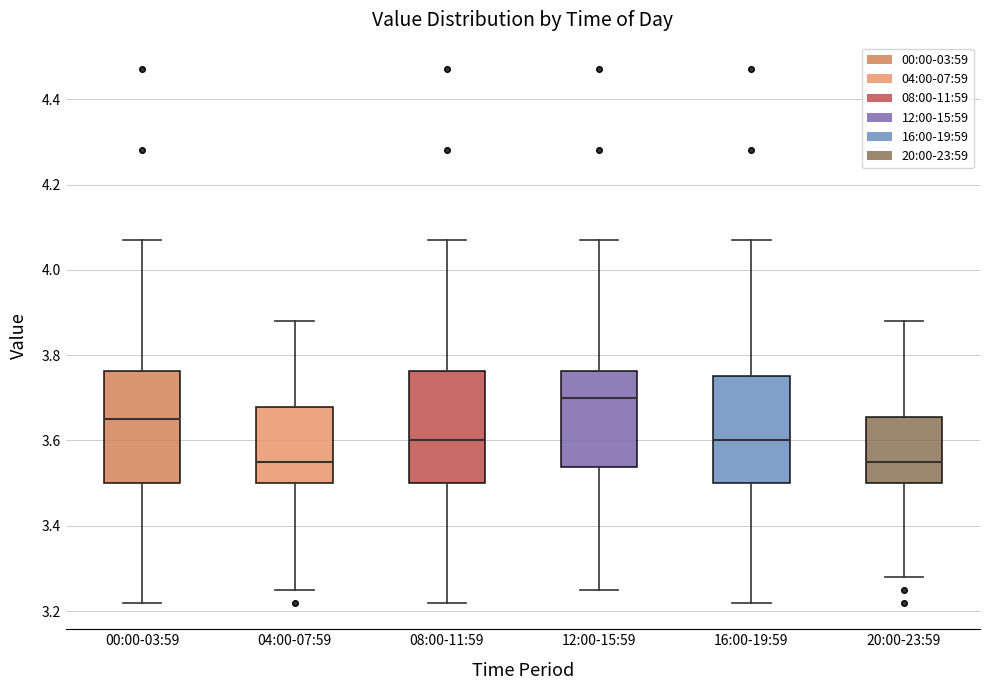

Where does the median line of the box for 04:00-07:59 sit on the y-axis? The values are not printed on the chart, so give them approximately, as read against the axis.

3.56